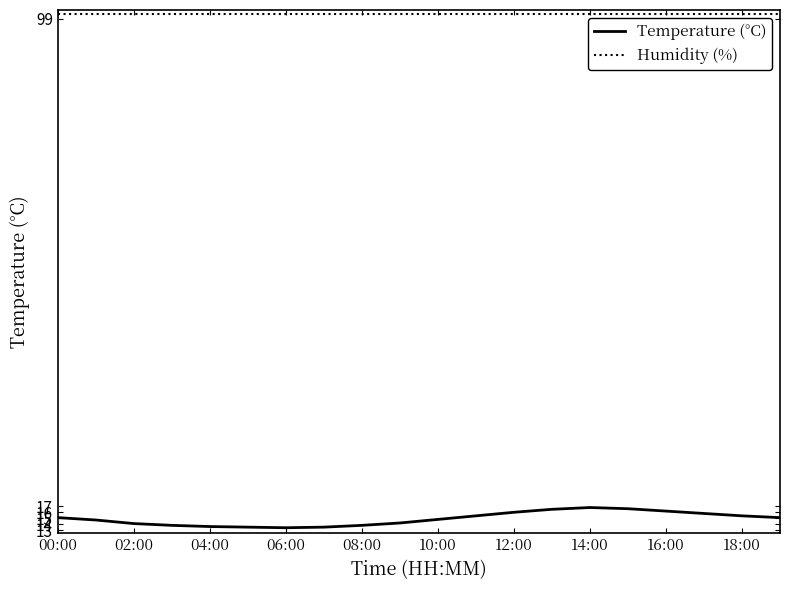

Does the chart have visible grid lines?

No